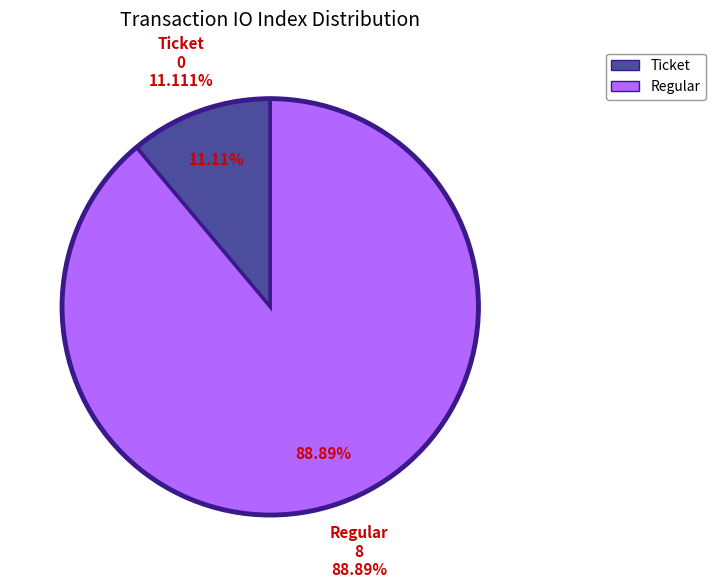

Between Regular (io_index=8) and Ticket (io_index=0), which is larger?

Regular (io_index=8)